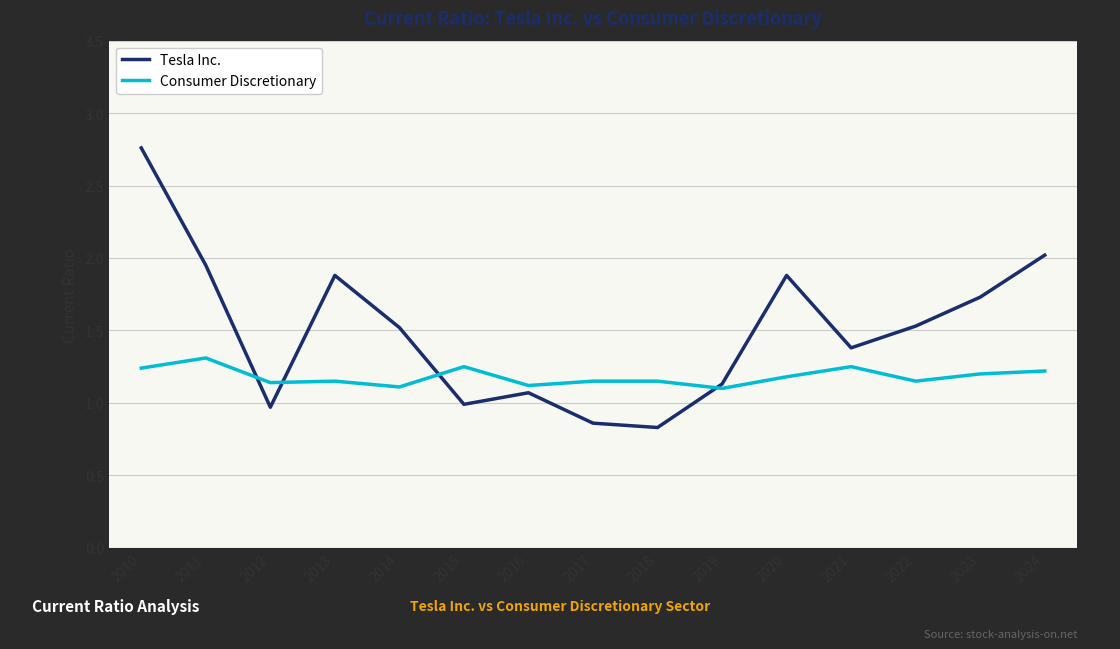

Rank the series by their maximum value, from highest to lowest.

Tesla Inc., Consumer Discretionary